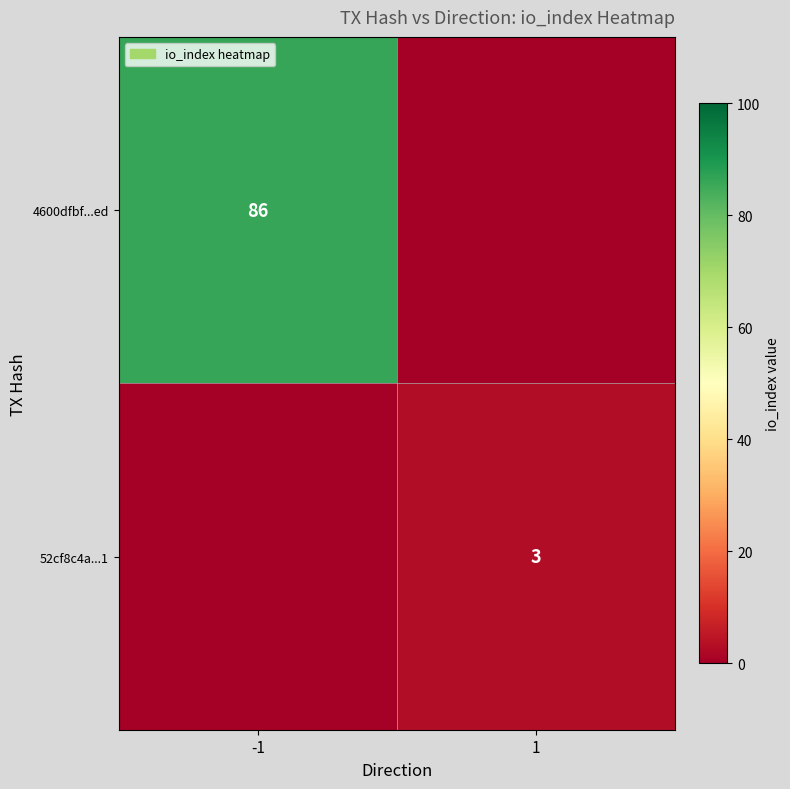

Which series has the widest spread of values?

4600dfbf...ed